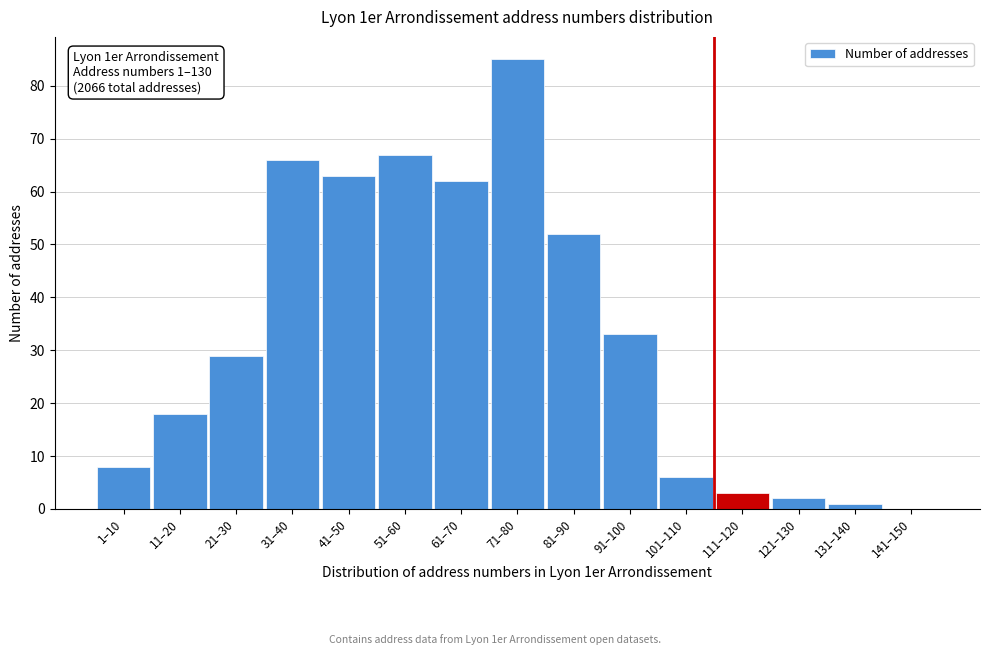

Reading left to right, list all the values displayed in this chart.

1–10=8	11–20=18	21–30=29	31–40=66	41–50=63	51–60=67	61–70=62	71–80=85	81–90=52	91–100=33	101–110=6	111–120=3	121–130=2	131–140=1	141–150=0